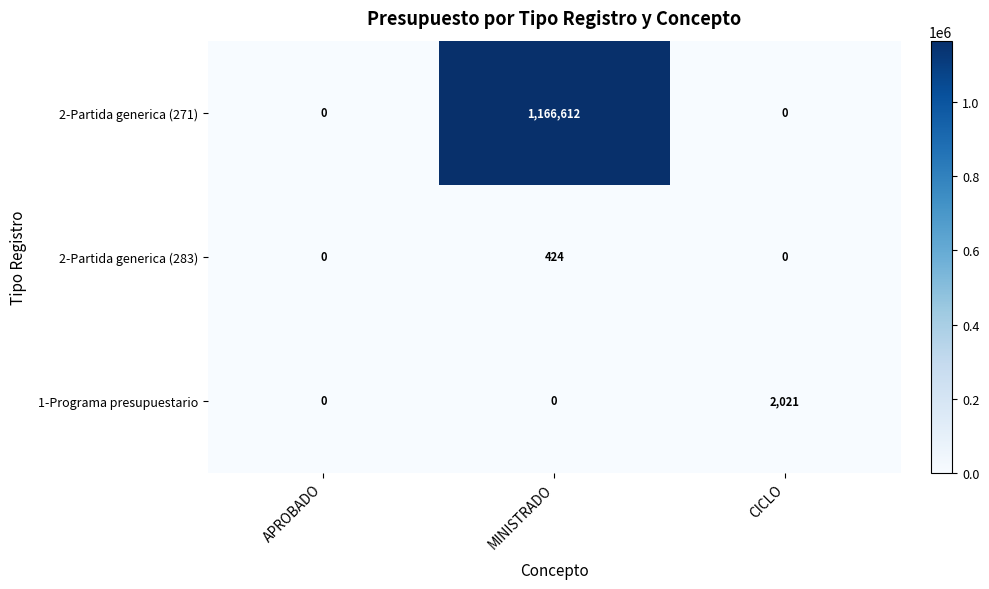

What is the maximum value shown in the chart?

1166612